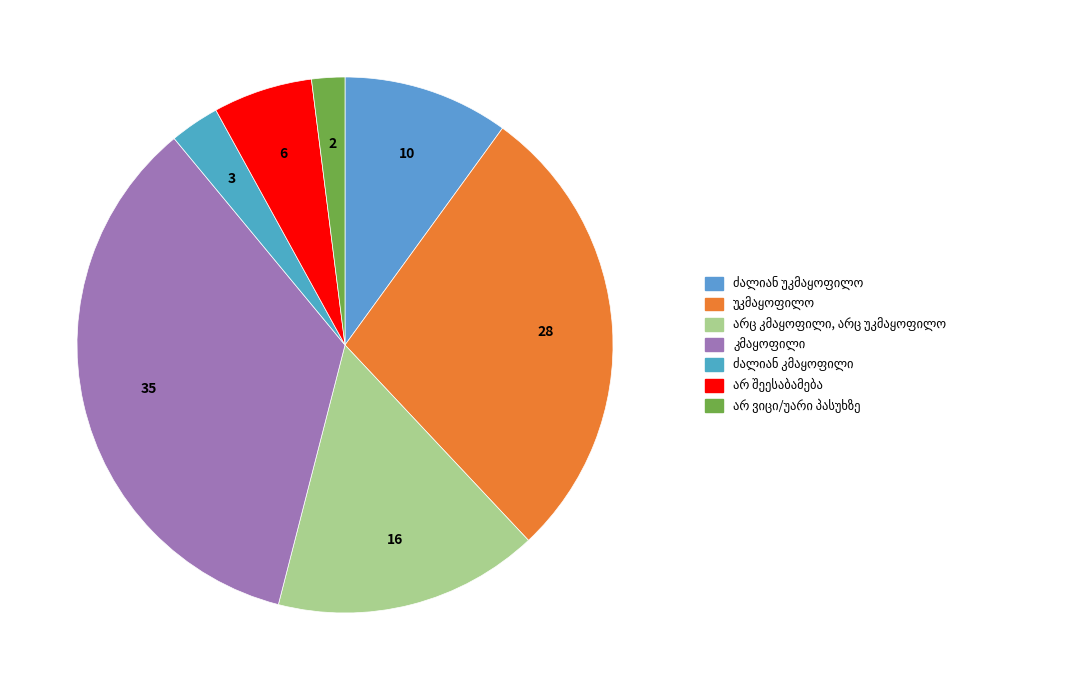

Is there any slice that represents more than half of the pie?

No